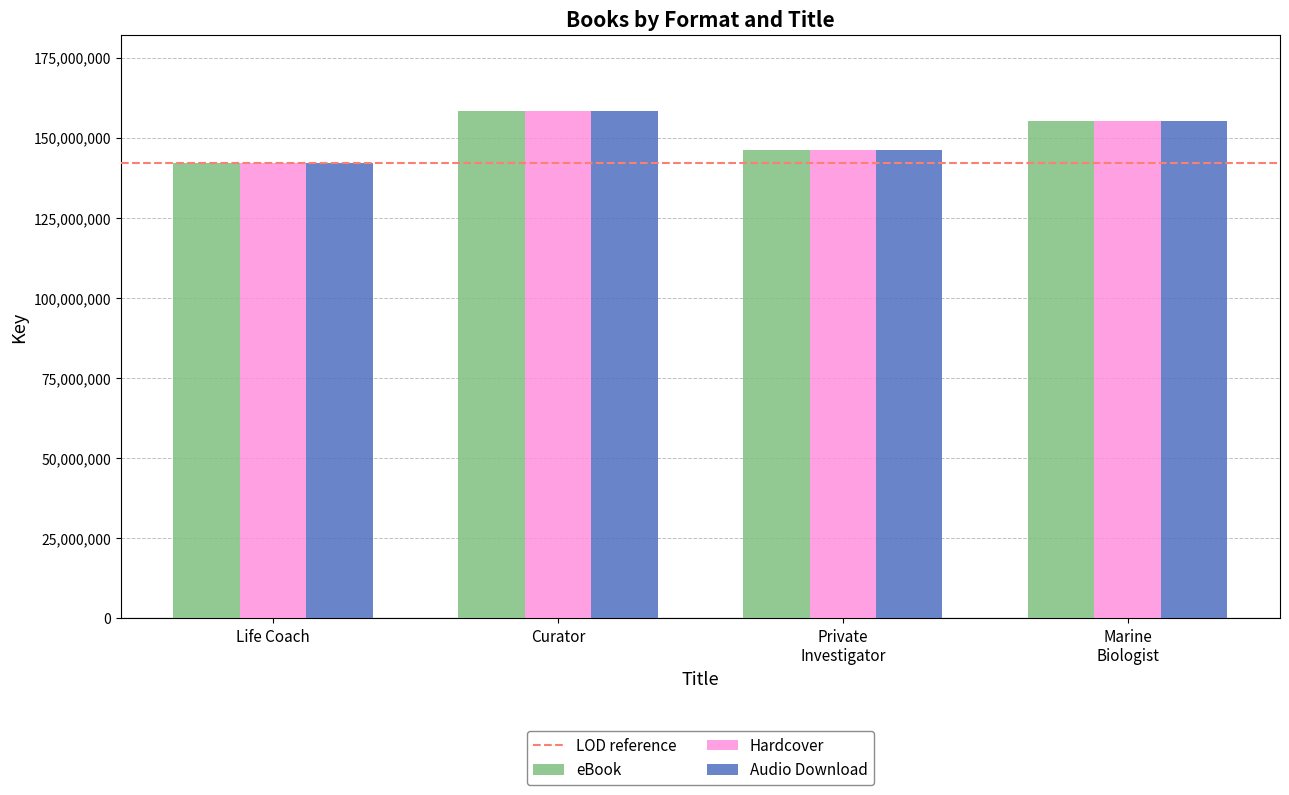

Is it true that Hardcover equals 215264990 at Curator?

False